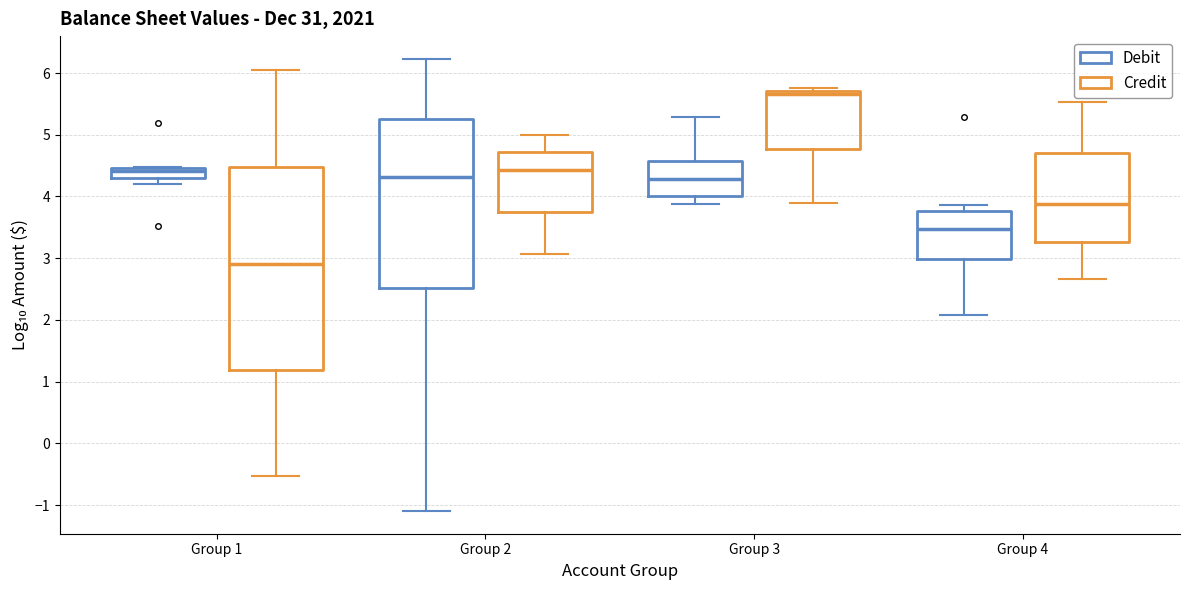

Which box is the tallest, from its lower edge to its upper edge?

Group 1 (Credit)